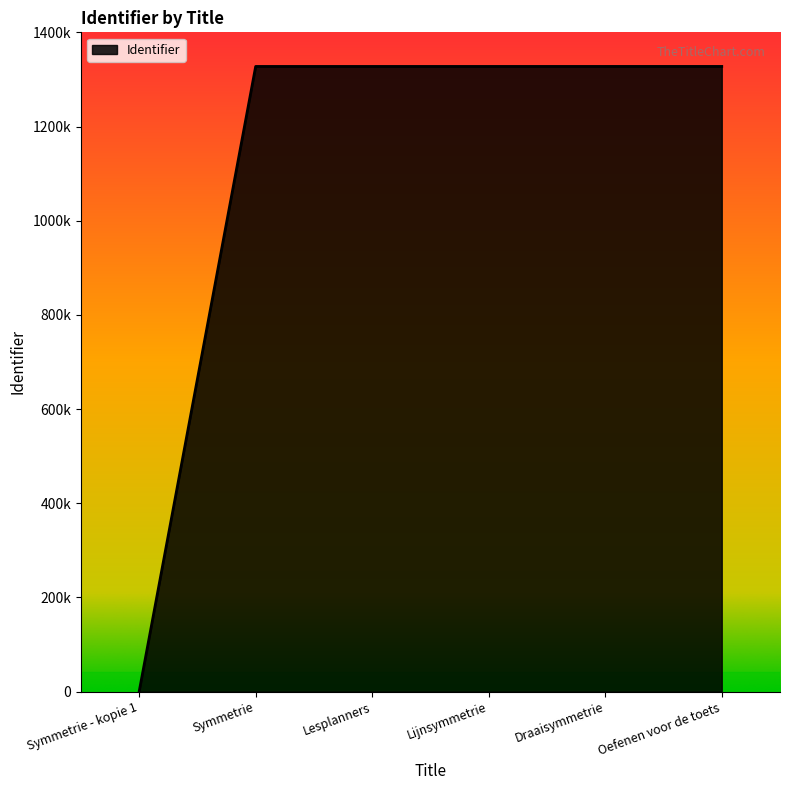

What is the value of the 2nd point from the left?

1327550